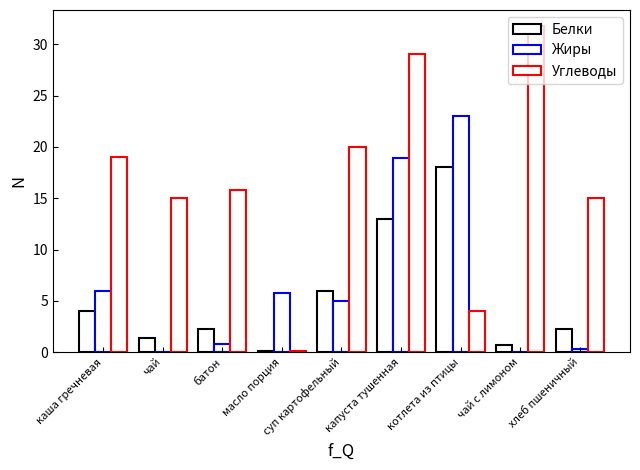

Count the number of data series in this chart.

3